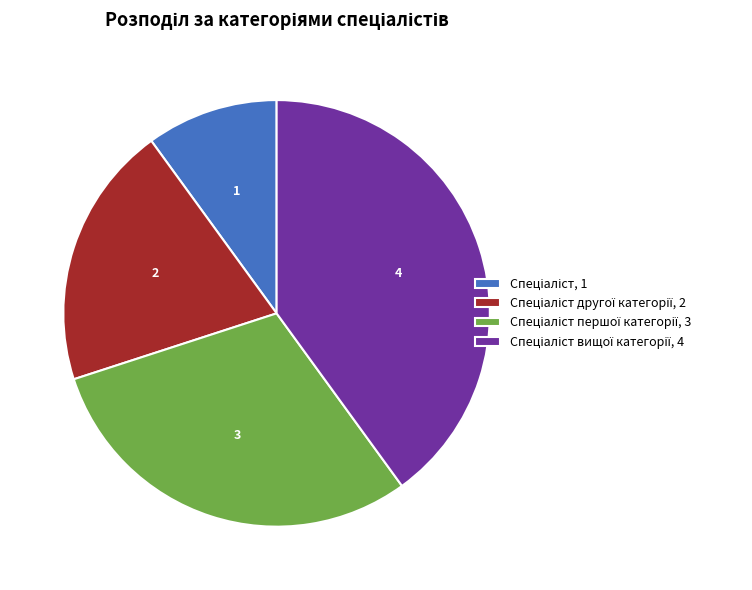

Does any single category account for the majority?

No